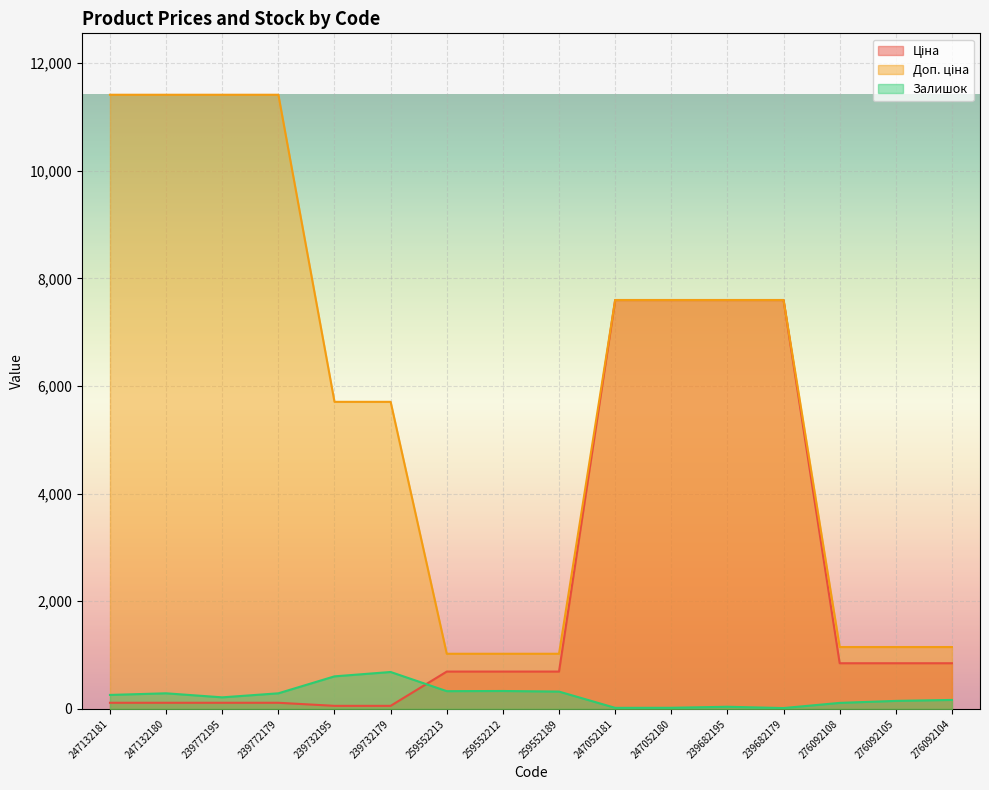

What are all the series names shown in the legend?

Ціна, Доп. ціна, Залишок